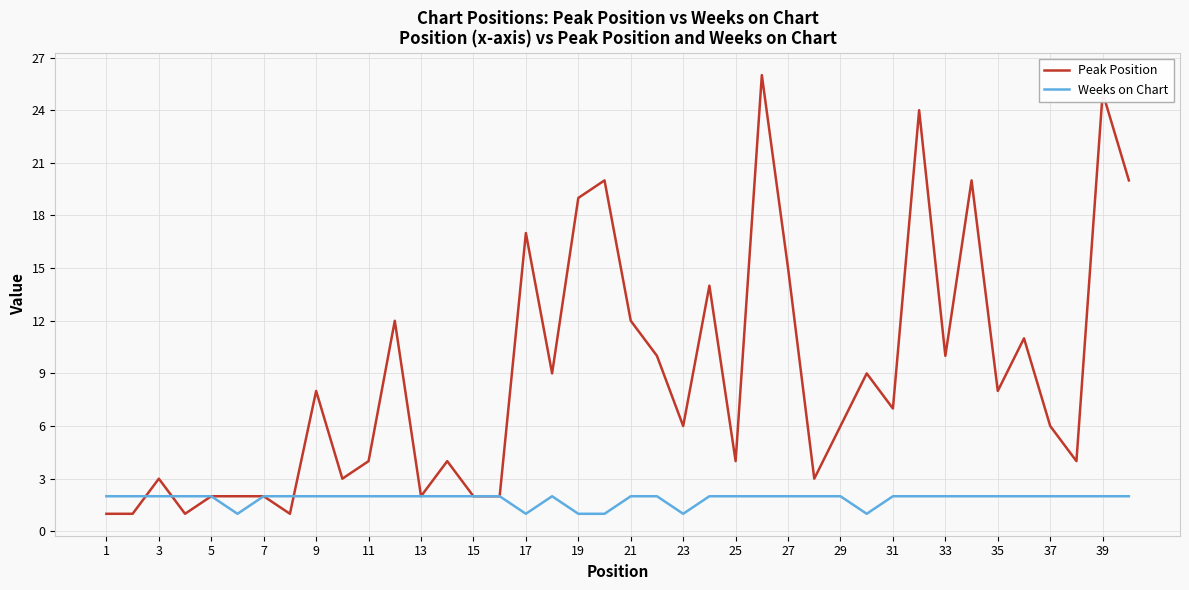

Which series has the largest range (max minus min)?

Peak Position